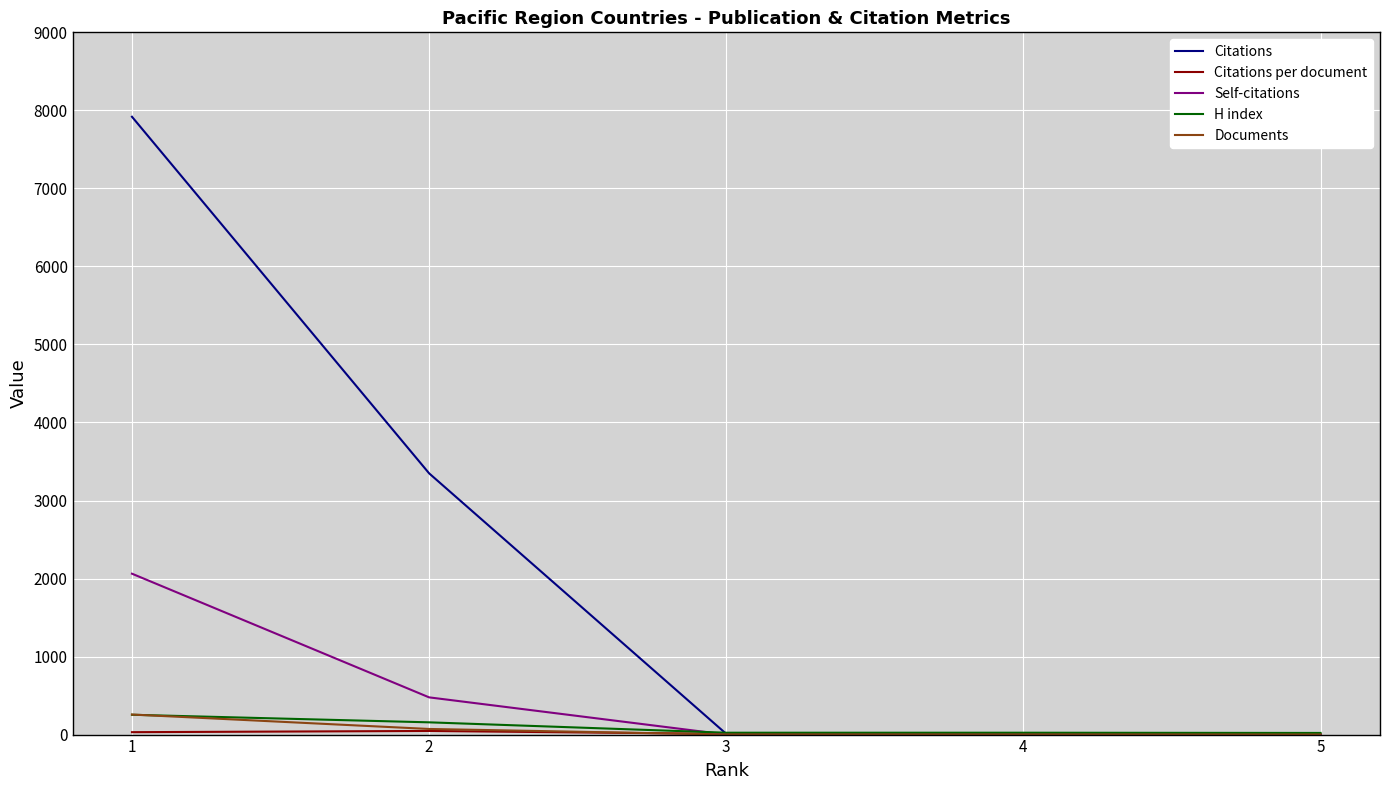

What is the maximum value shown in the chart?

7918.0